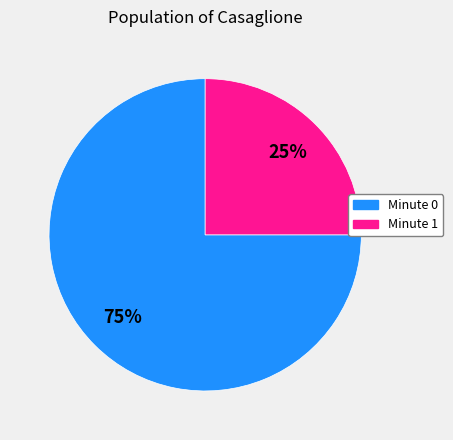

To the nearest percent, what is the difference between the largest and smallest slice percentages?

50%